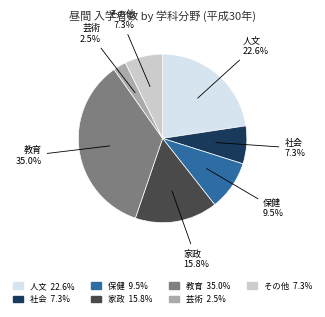

What percentage is NOT represented by 人文?

77.4%